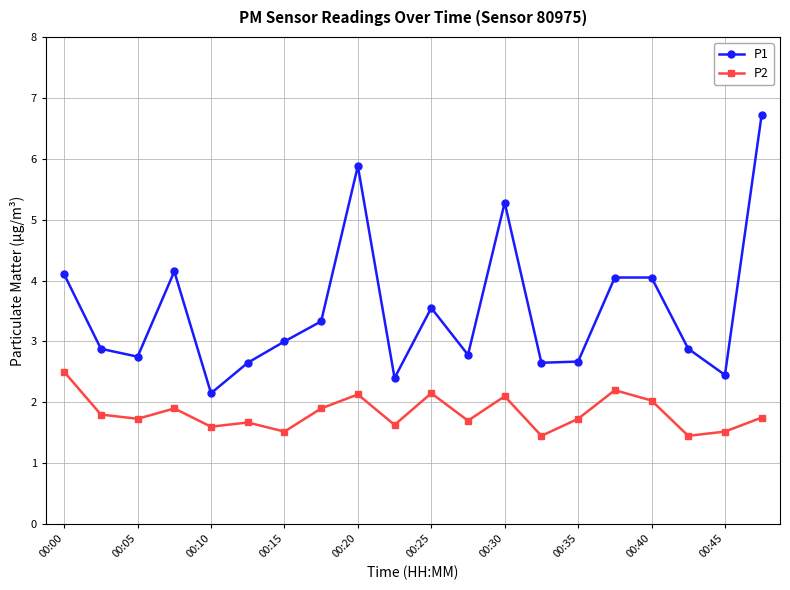

Which series has the largest total across all categories?

P1